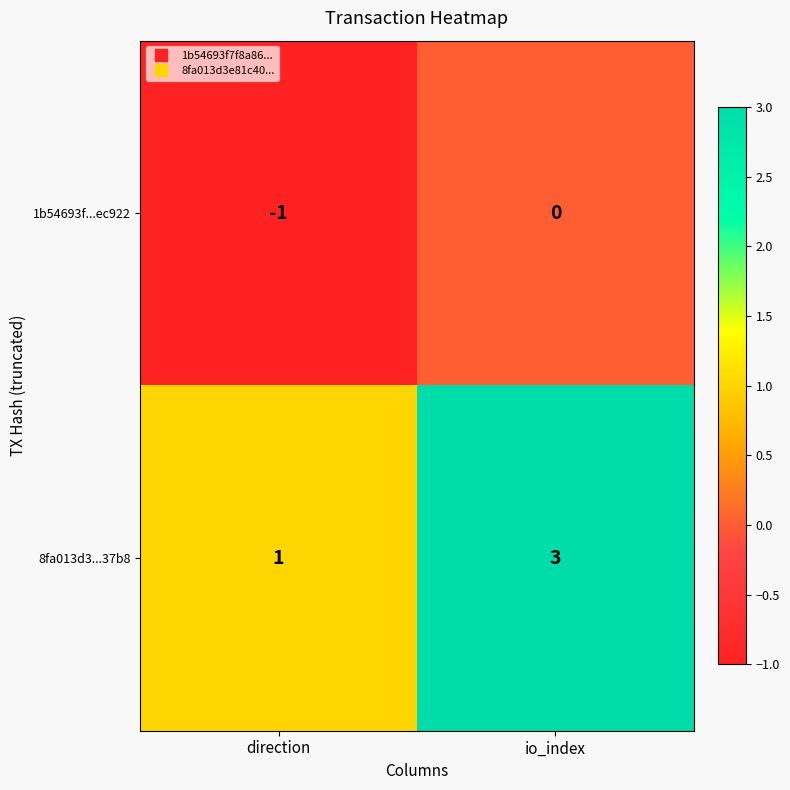

At io_index, list the series in order from smallest to largest.

1b54693f...ec922, 8fa013d3...37b8